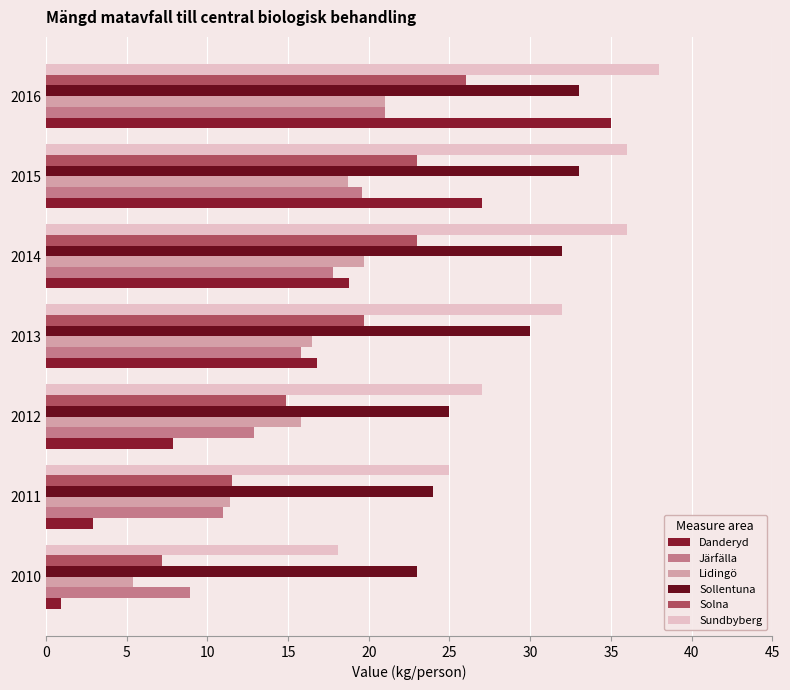

How many values in the Solna series exceed 19?

4